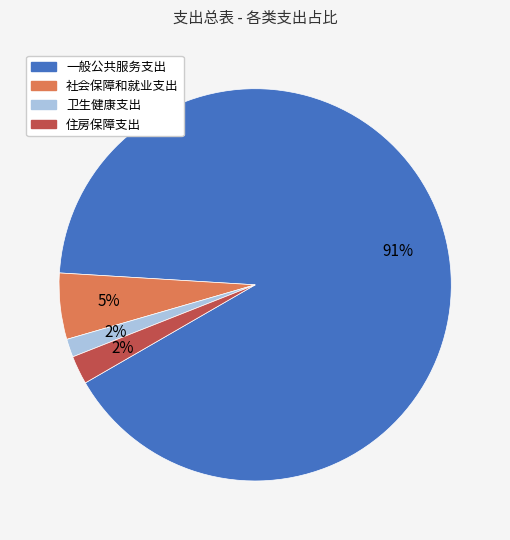

Is the sum of 社会保障和就业支出 and 住房保障支出 greater than half?

No